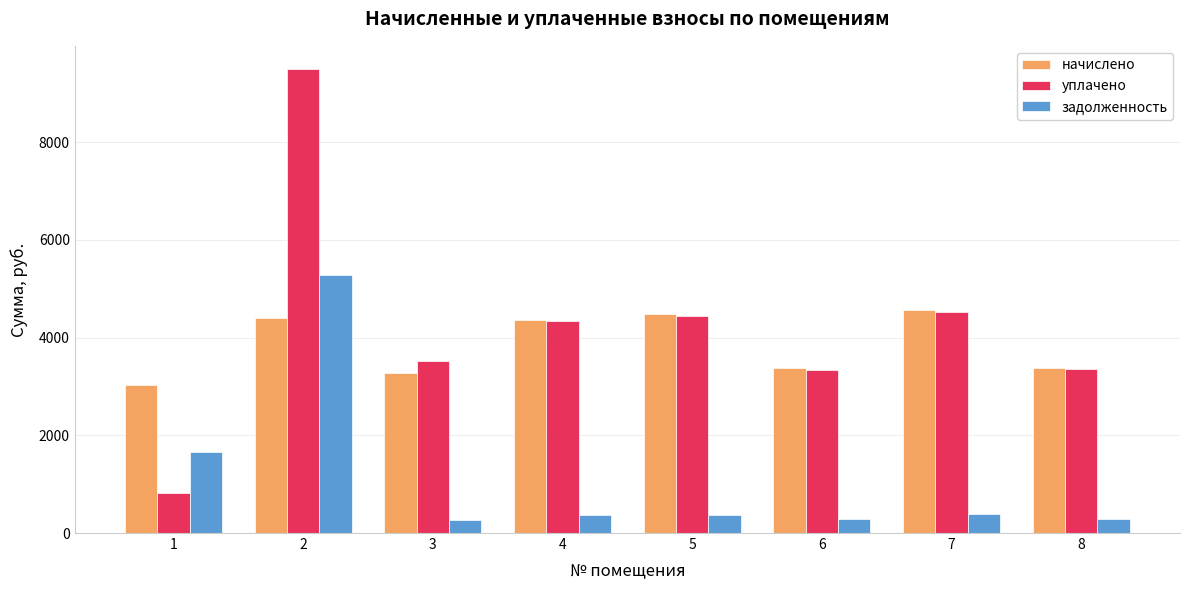

How many bars are there in each group?

3